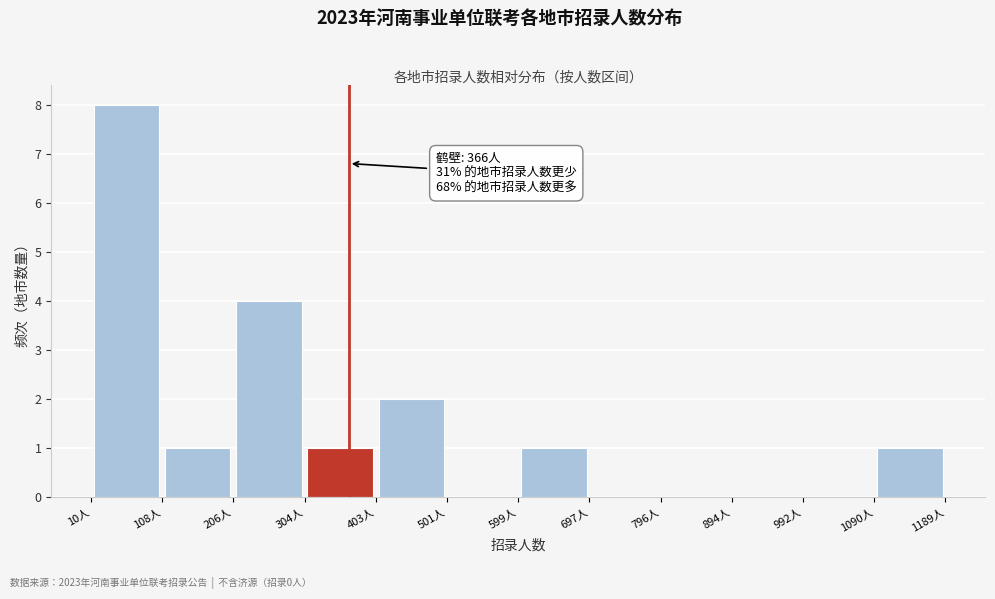

Over which range of the x-axis is the bar tallest?

10 to 110